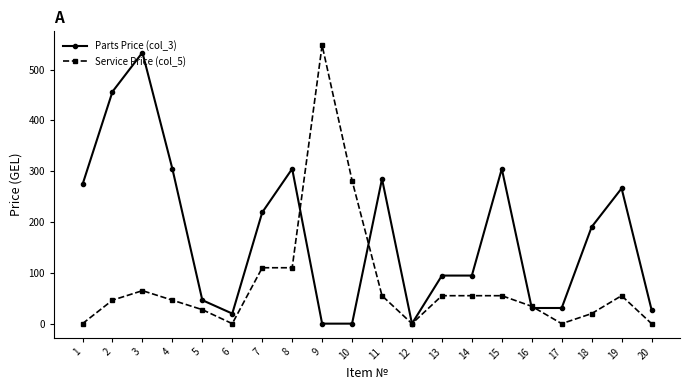

Reading left to right, what are all the values shown in this chart?

Parts Price (col_3): 1=273.9	2=456.5	3=533.5	4=304.7	5=46.2	6=19.8	7=218.9	8=304.7	9=0.0	10=0.0	11=284.9	12=0.0	13=94.6	14=94.6	15=304.7	16=30.8	17=30.8	18=190.3	19=266.2	20=27.5
Service Price (col_5): 1=0.0	2=46.2	3=64.9	4=46.2	5=27.5	6=0.0	7=110.0	8=110.0	9=547.8	10=281.6	11=55.0	12=0.0	13=55.0	14=55.0	15=55.0	16=34.1	17=0.0	18=19.8	19=55.0	20=0.0